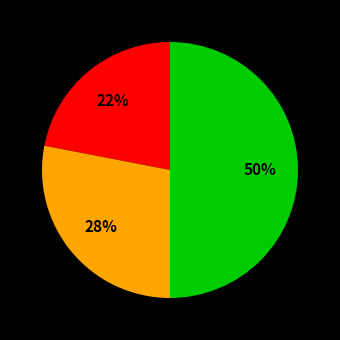

To the nearest percent, what is the average slice percentage?

33%